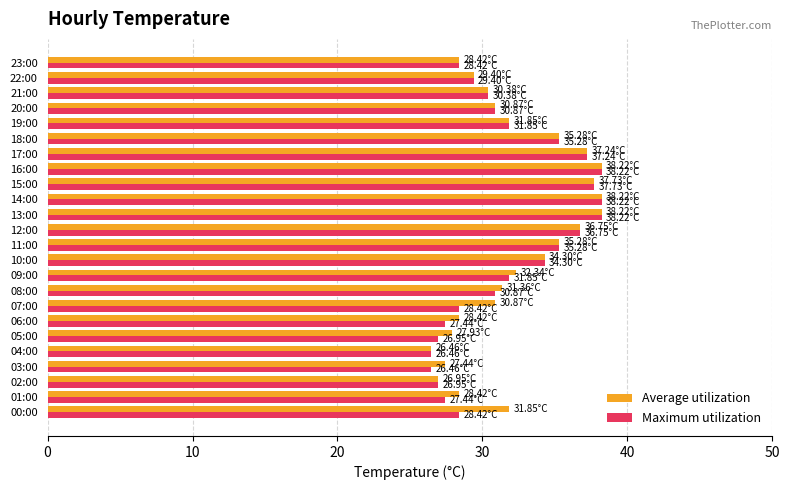

Rank the series by their average value, from lowest to highest.

Maximum utilization, Average utilization